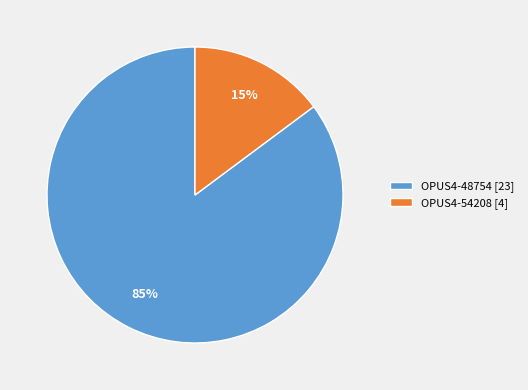

What percentage is the OPUS4-54208 slice, to the nearest percent?

15%